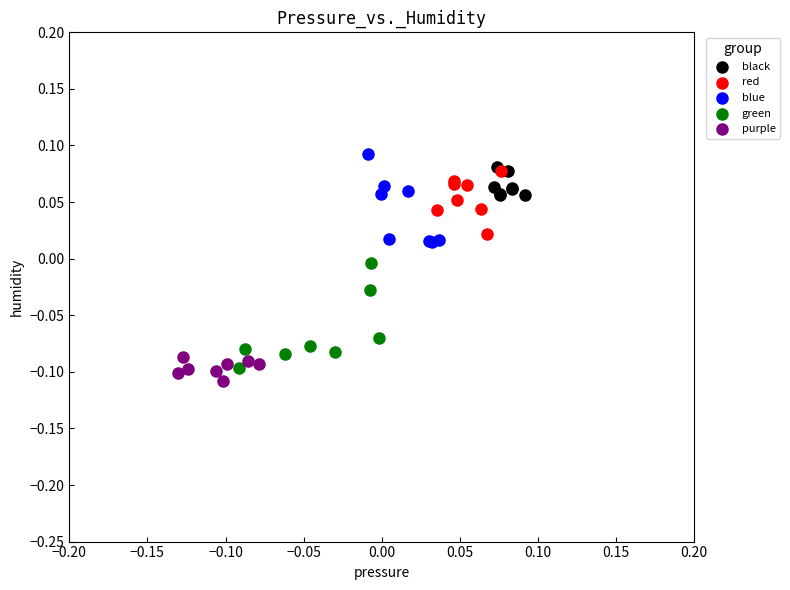

What are all the series names shown in the legend?

black, red, blue, green, purple